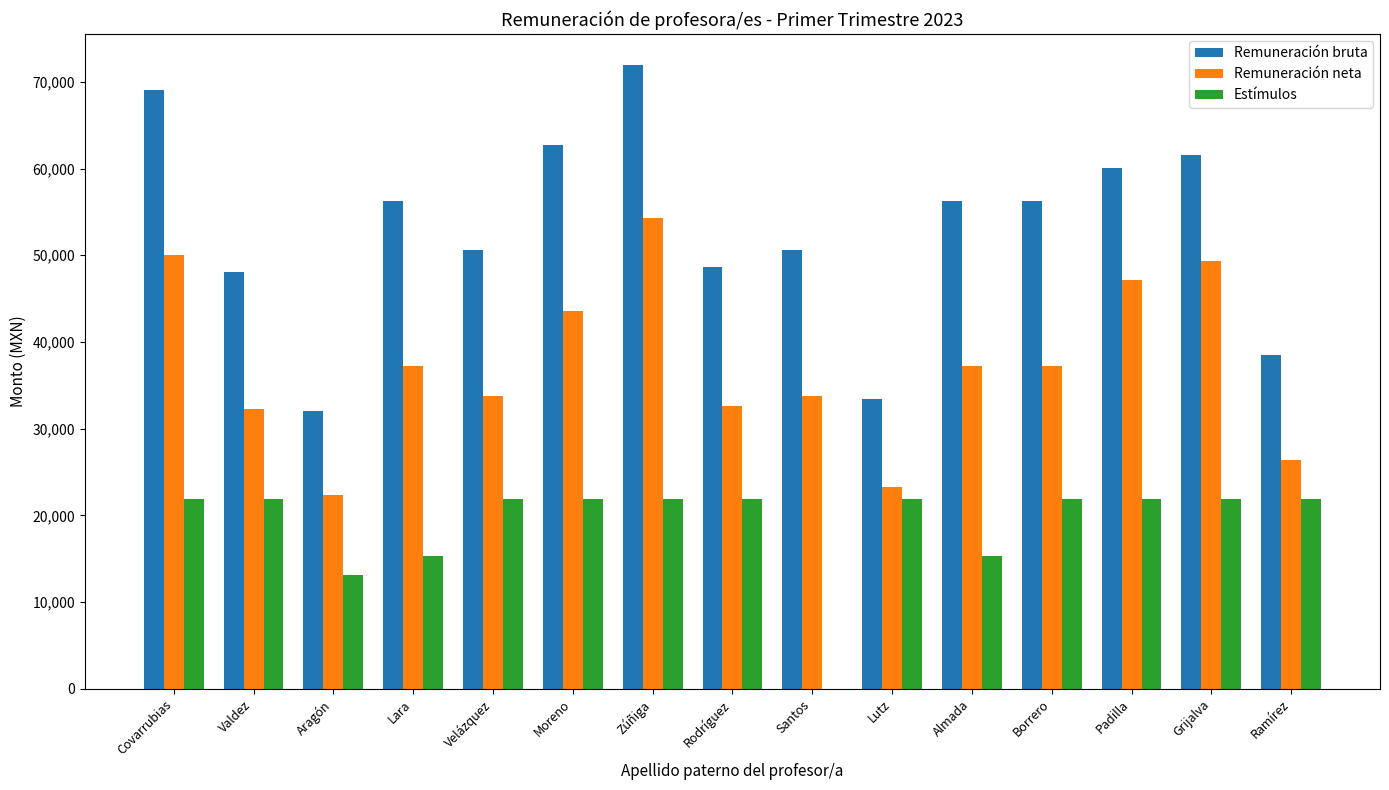

At which label does Remuneración neta reach its peak?

Zúñiga